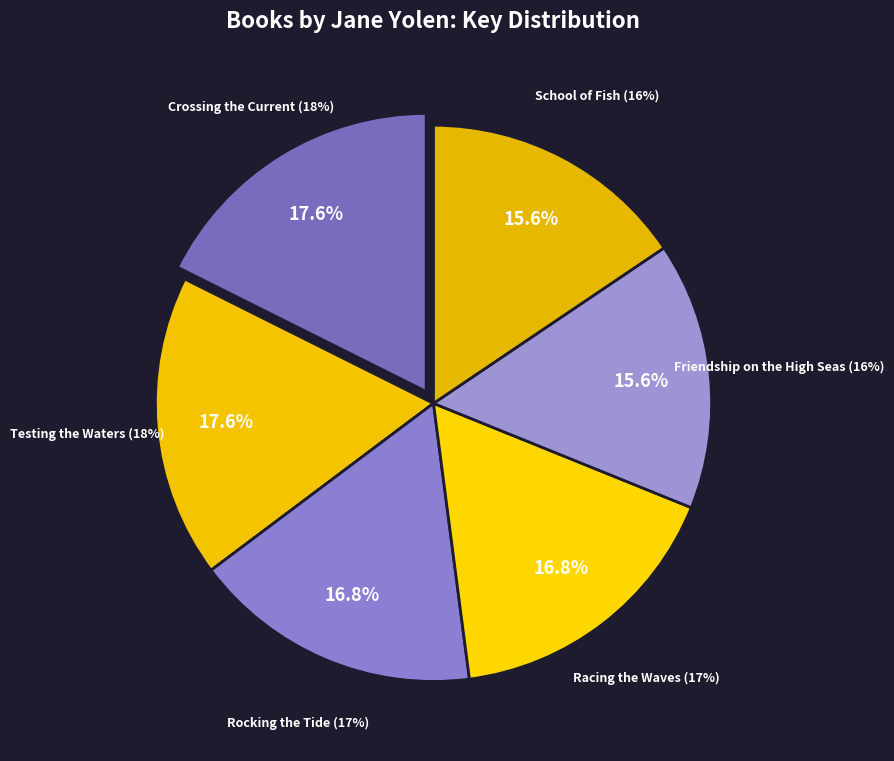

Combined, do Friendship on the High Seas and School of Fish account for over 50%?

No